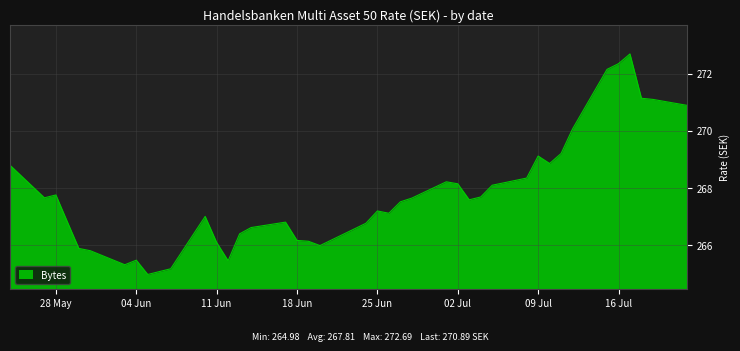

What is the difference between the maximum and minimum values?

7.7